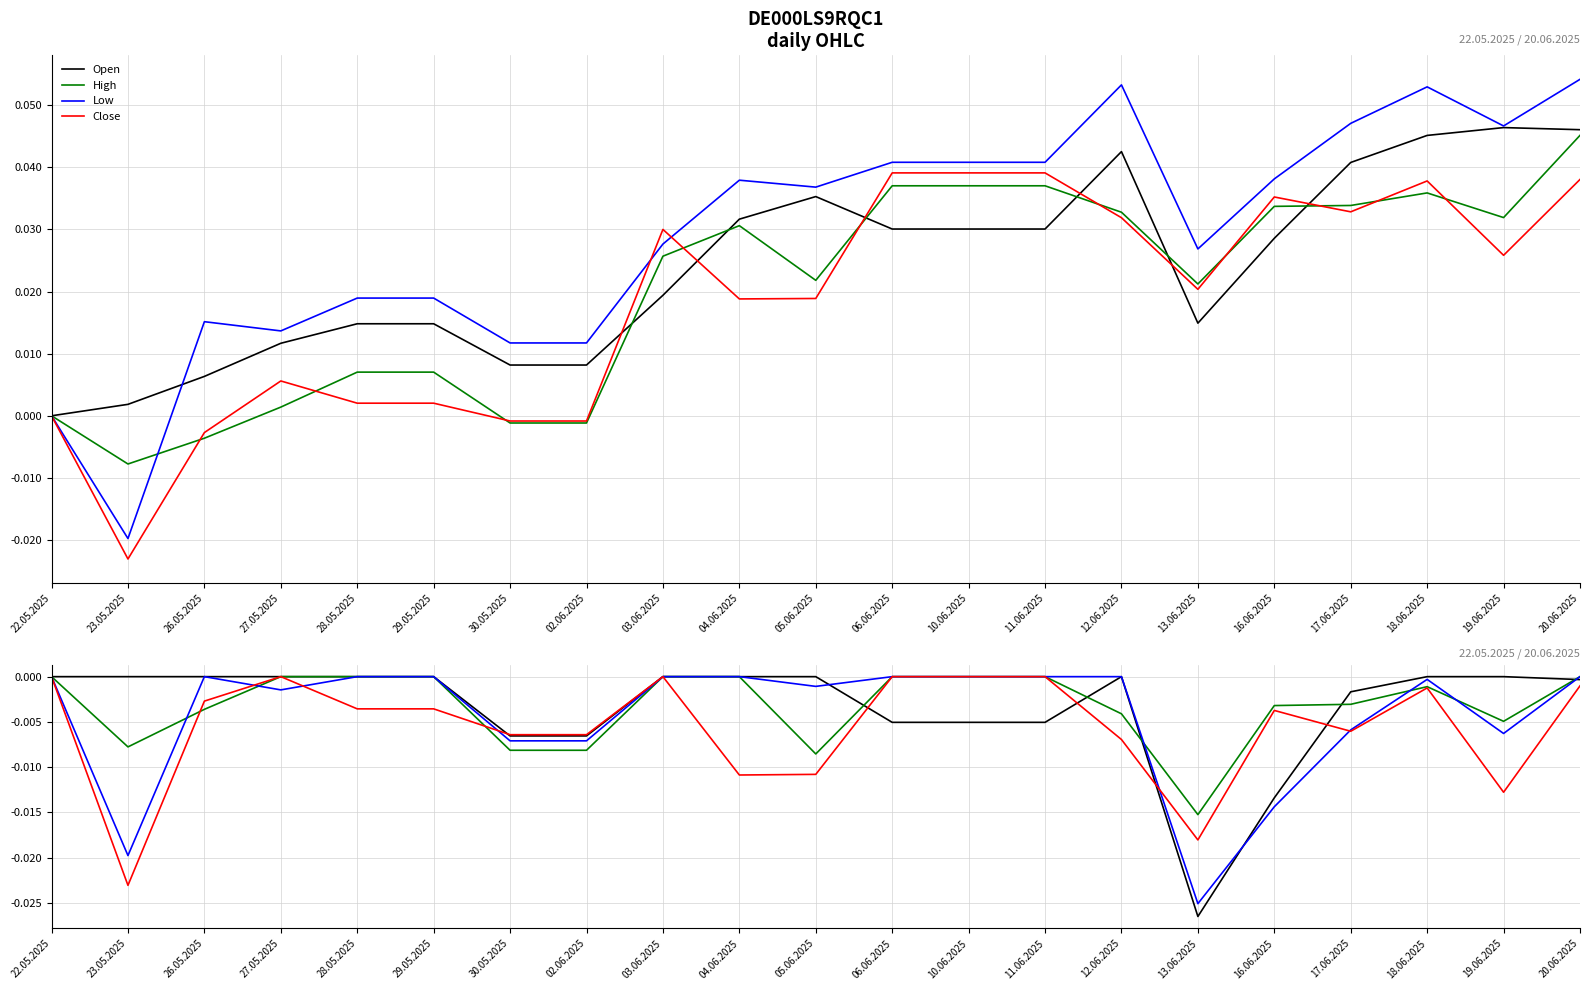

How many negative values does the High series have?

11